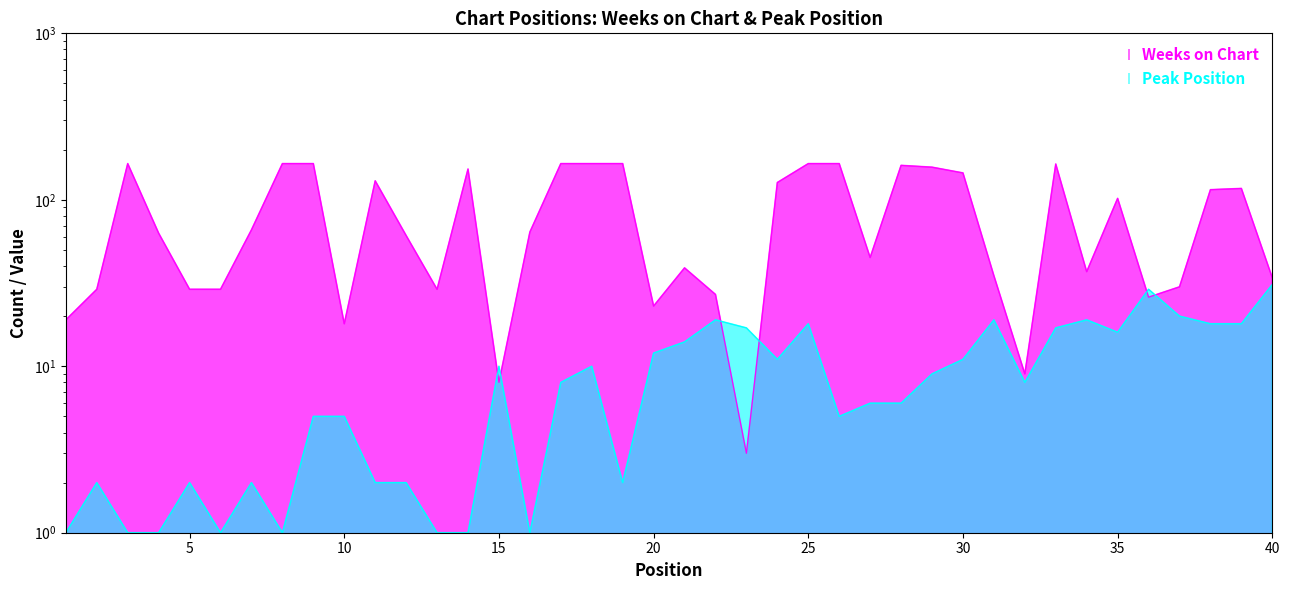

What is the total value across all series at 9?

170